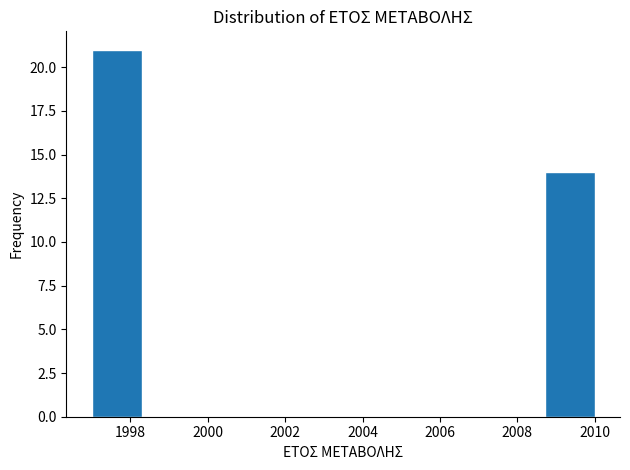

Reading left to right, transcribe this chart: for each bar, give the range it covers on the x-axis and its height. Neither the bar edges nor the heights are printed on the chart, so give them approximately, as read against the axes.

1997.0 to 1998.3: 21
1998.3 to 1999.6: 0
1999.6 to 2000.9: 0
2000.9 to 2002.2: 0
2002.2 to 2003.5: 0
2003.5 to 2004.8: 0
2004.8 to 2006.1: 0
2006.1 to 2007.4: 0
2007.4 to 2008.7: 0
2008.7 to 2010.0: 14